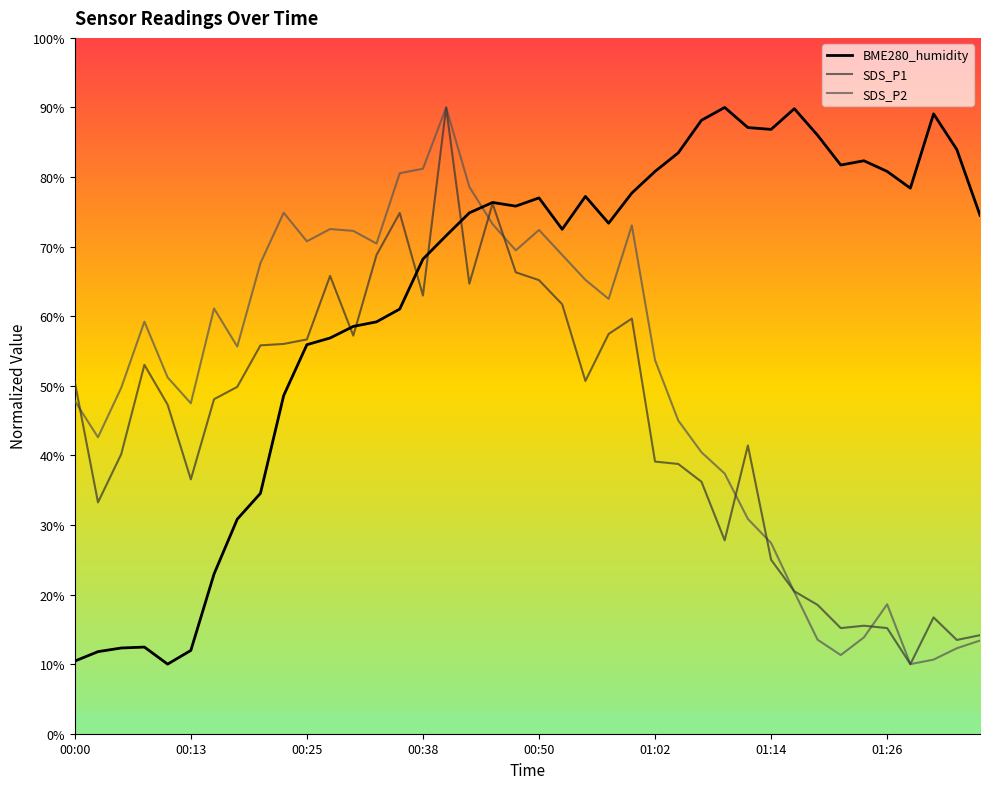

Rank the categories by BME280_humidity value from highest to lowest.

01:09, 01:17, 01:31, 01:07, 01:12, 01:14, 01:19, 01:34, 01:04, 01:24, 01:22, 01:02, 01:26, 01:29, 01:00, 00:55, 00:50, 00:45, 00:47, 00:43, 01:36, 00:57, 00:52, 00:40, 00:38, 00:35, 00:33, 00:30, 00:28, 00:25, 00:23, 00:20, 00:18, 00:15, 00:08, 00:05, 00:13, 00:03, 00:00, 00:11